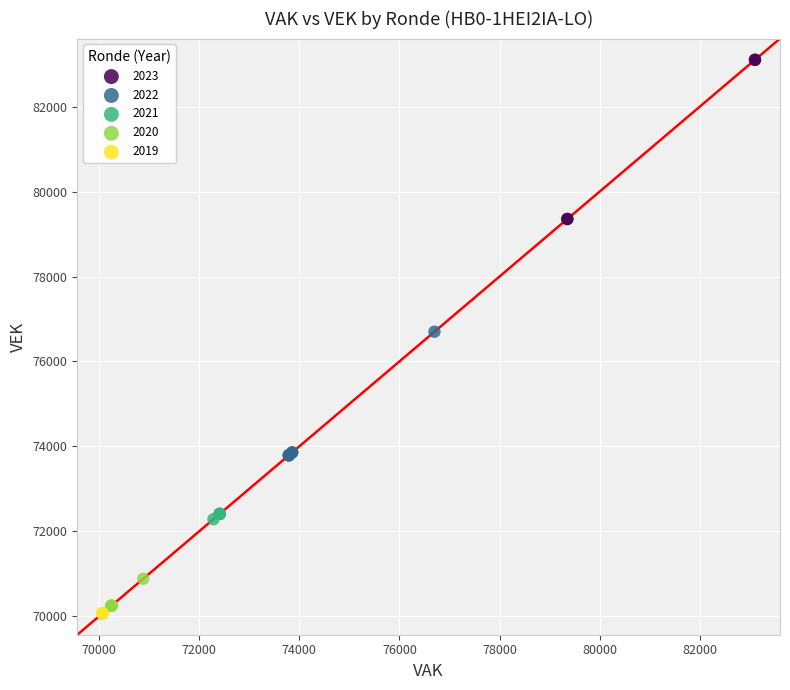

Which series contains the highest Y value?

2023